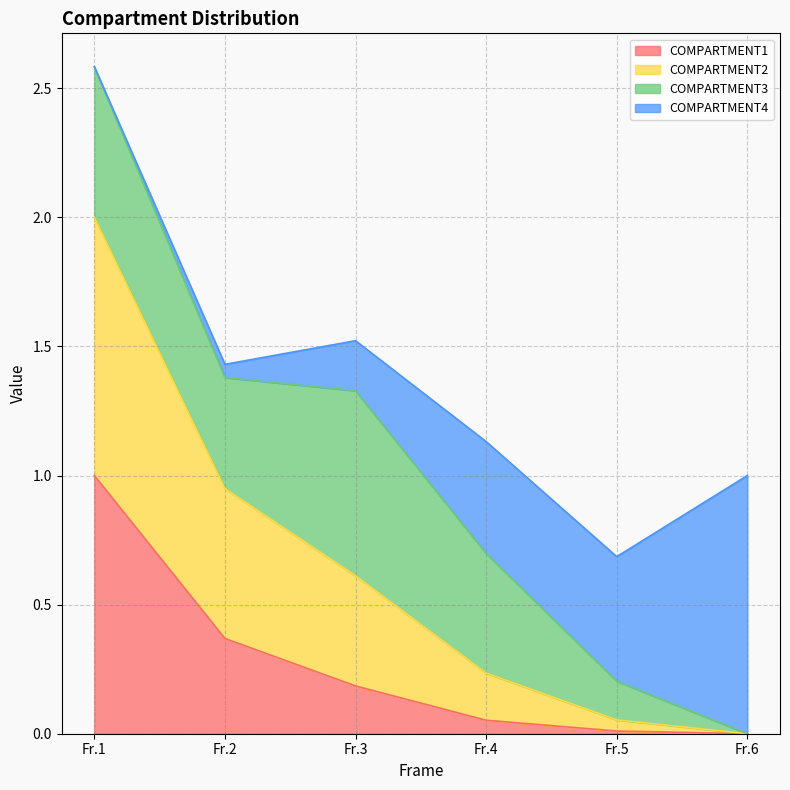

At which category is the sum across all series the highest?

Fr.1